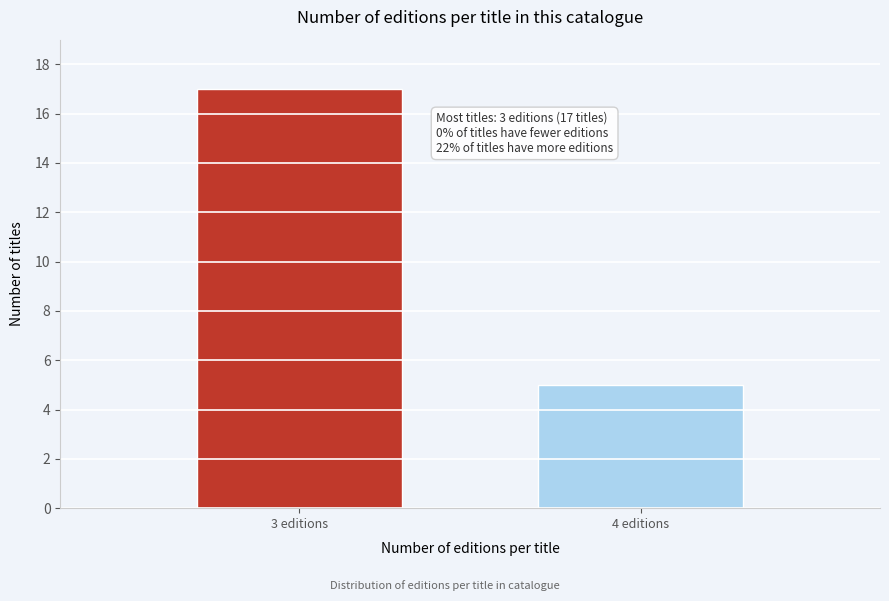

Reading left to right, extract all data points from this chart.

3 editions=17	4 editions=5